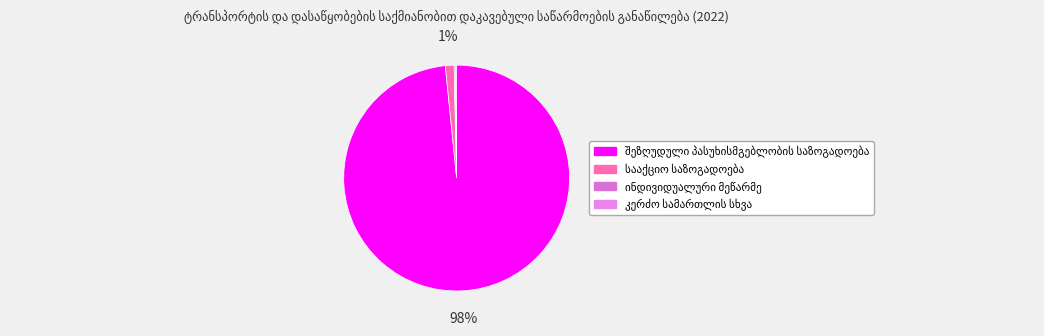

Count the number of slices in the pie.

4